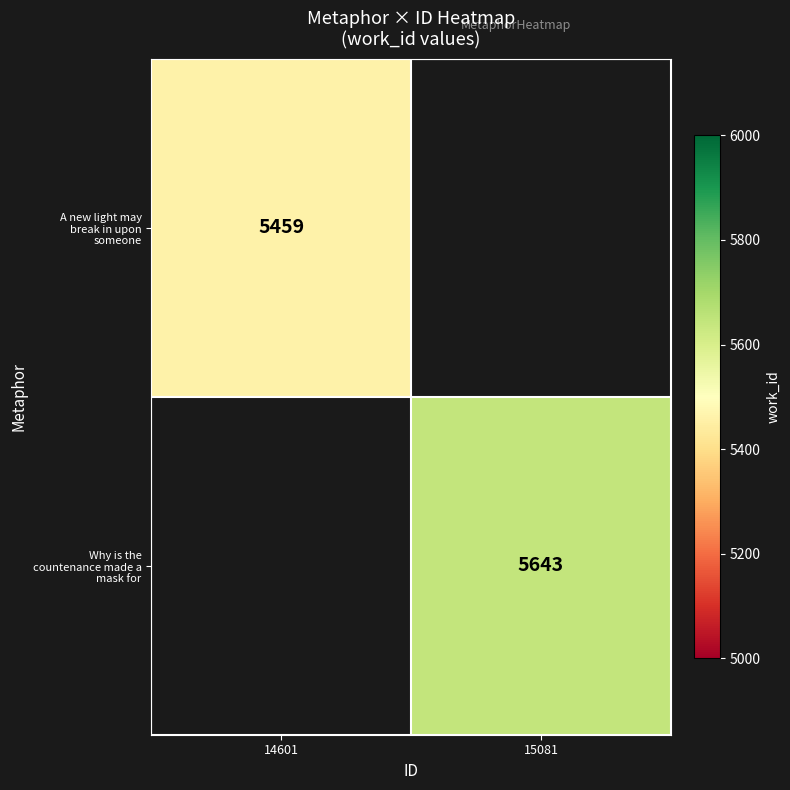

At which category does the chart reach its peak across all series?

15081